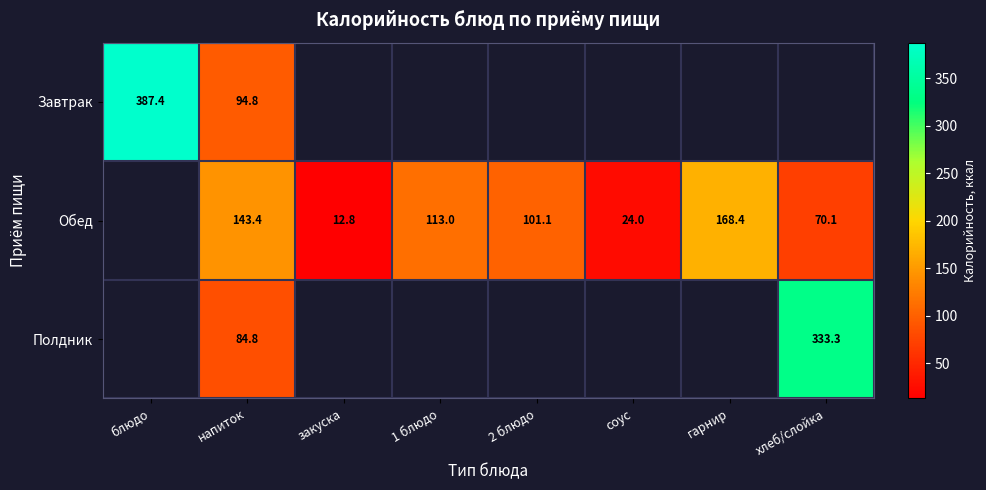

How many values in the Обед series are below 101?

3